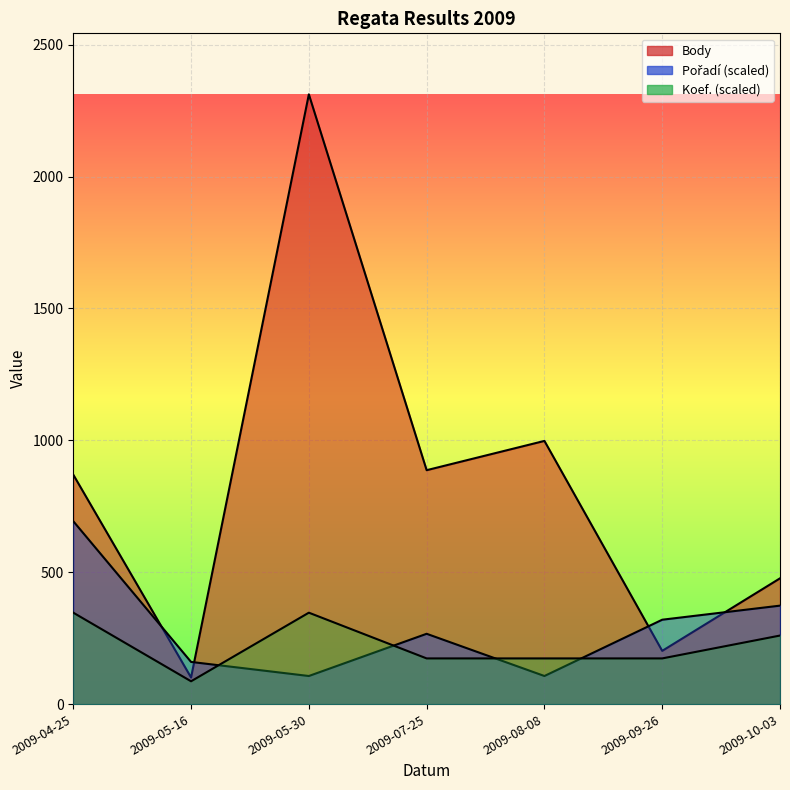

Rank the series at 2009-08-08 from lowest to highest value.

Pořadí, Koef., Body